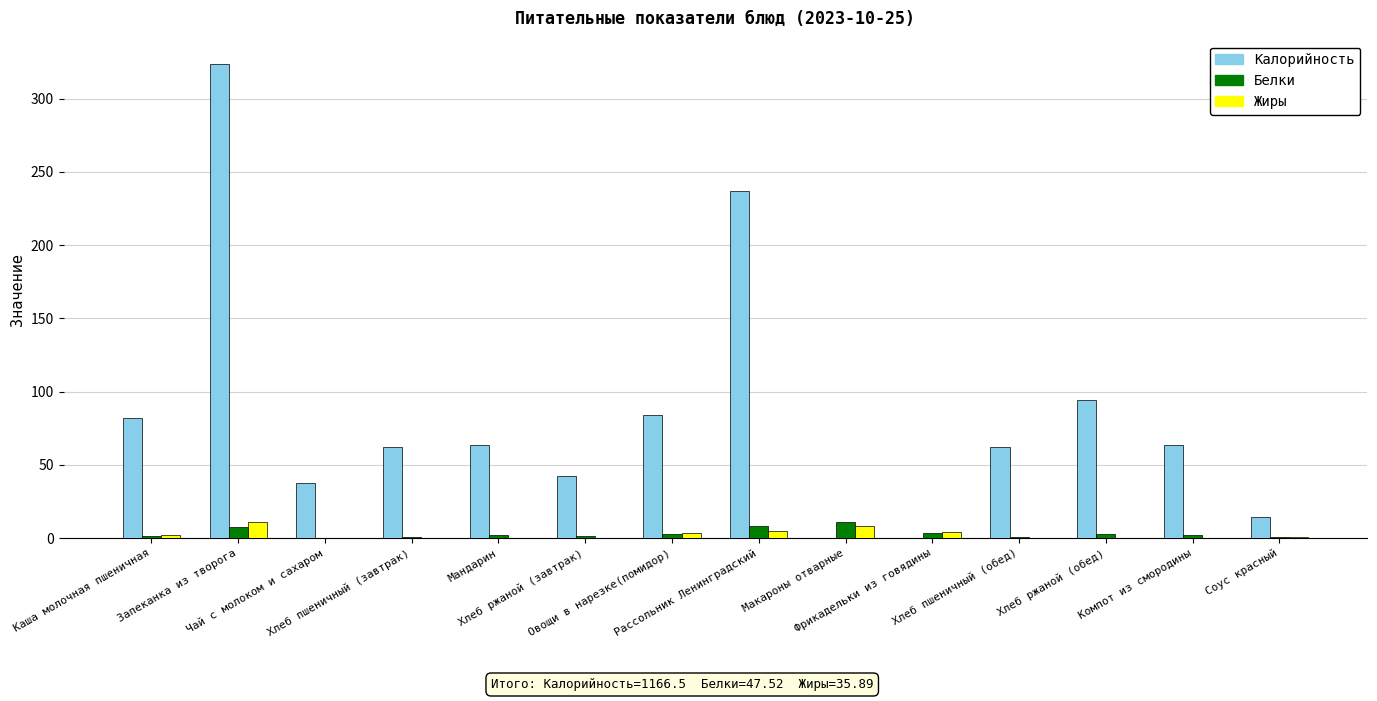

What is the sum of all Белки values?

47.5